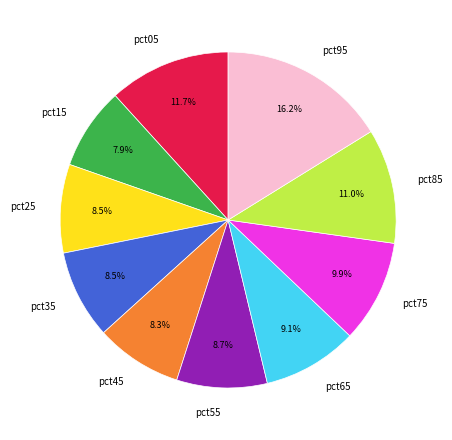

To the nearest percent, what is the average slice percentage?

10%